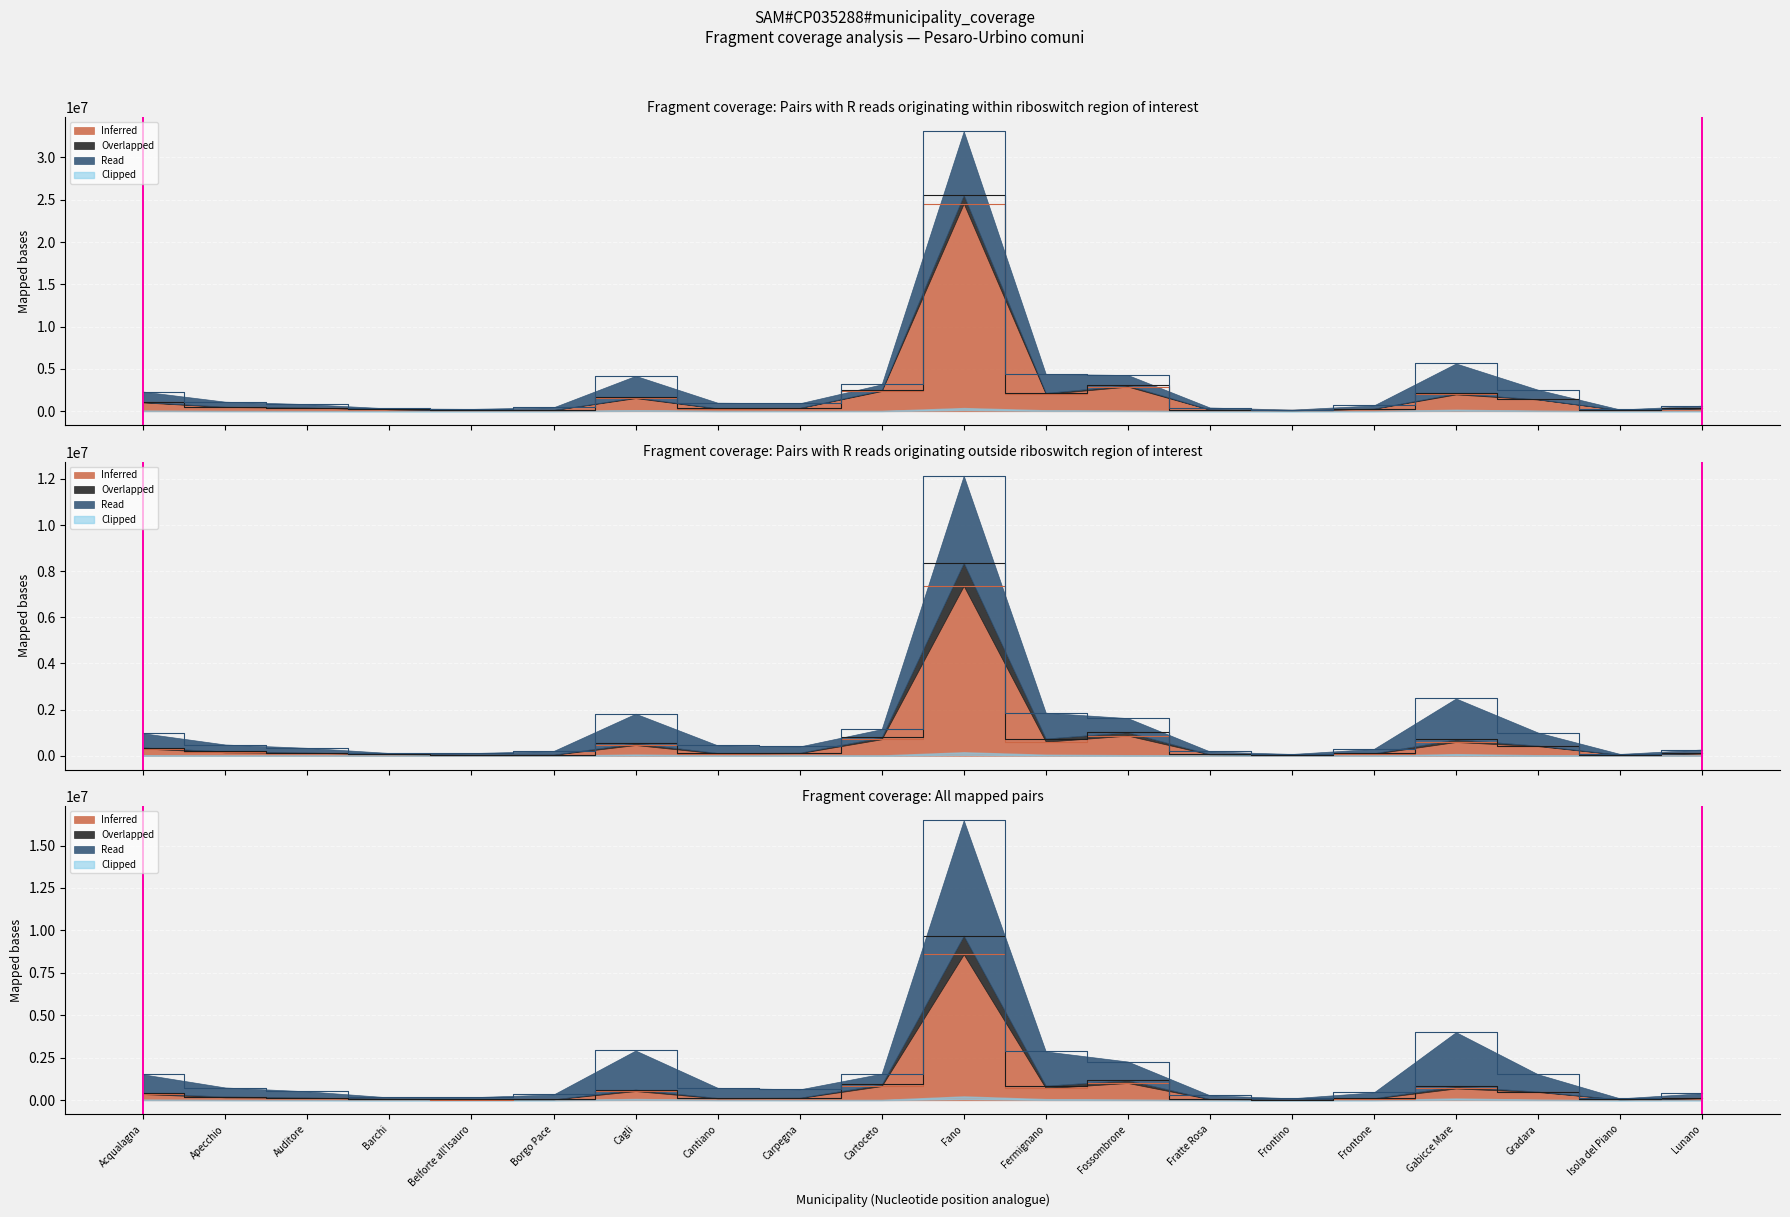

How many interior local valleys does the TOT series have?

4